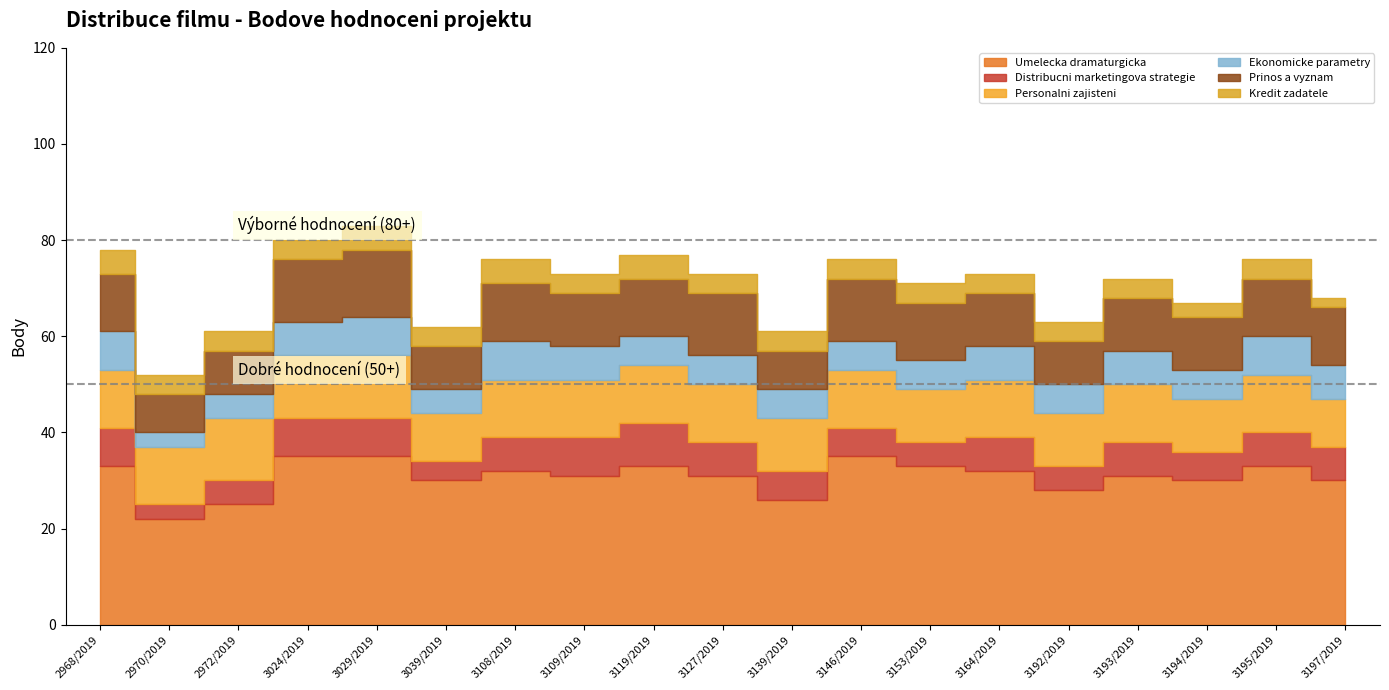

What is the sum of the Umelecka dramaturgicka values at 3194/2019 and 3039/2019?

60